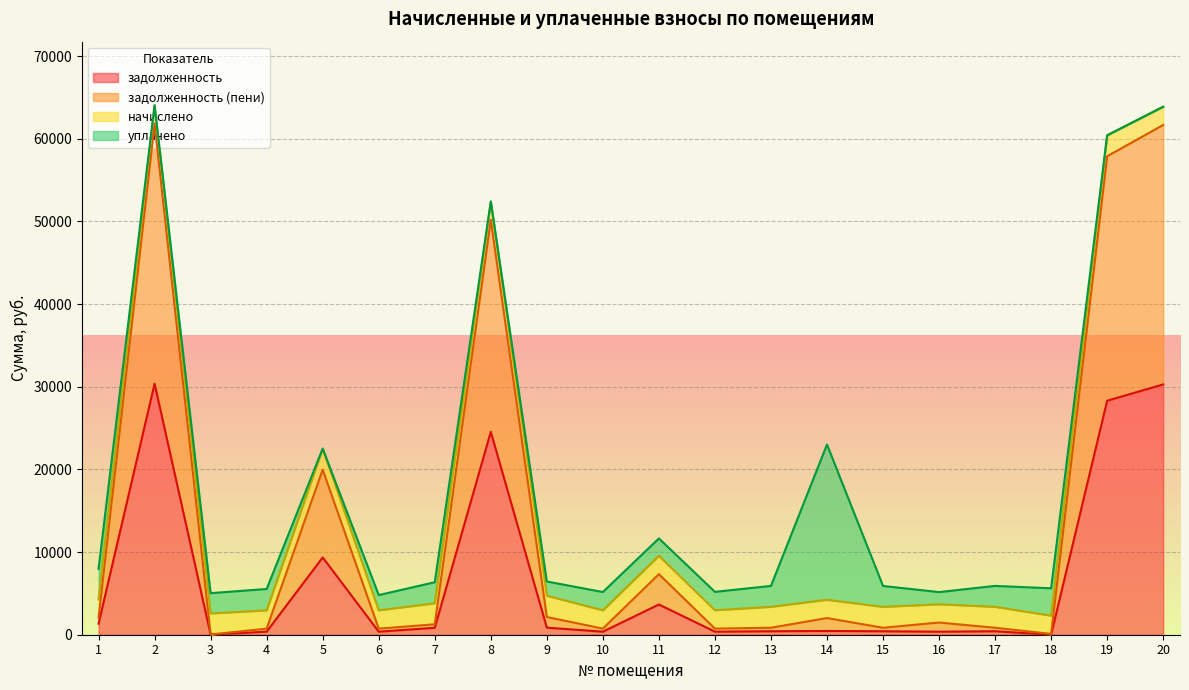

What is the total value across all series at 2?

64056.7